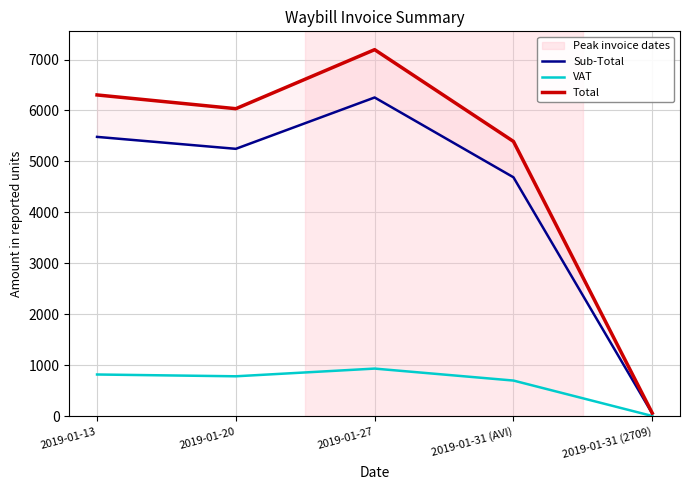

How many series are shown in this chart?

3